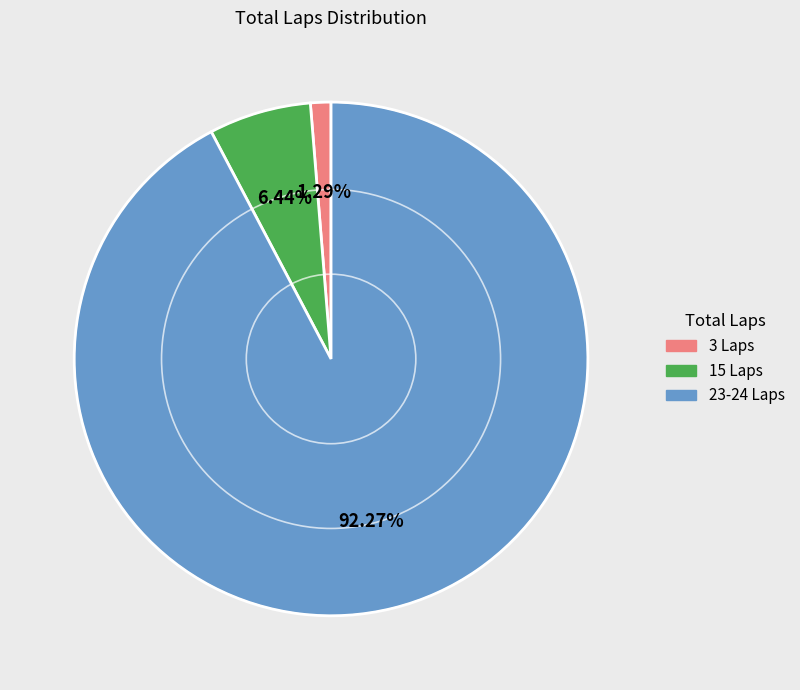

Count the number of slices in the pie.

3